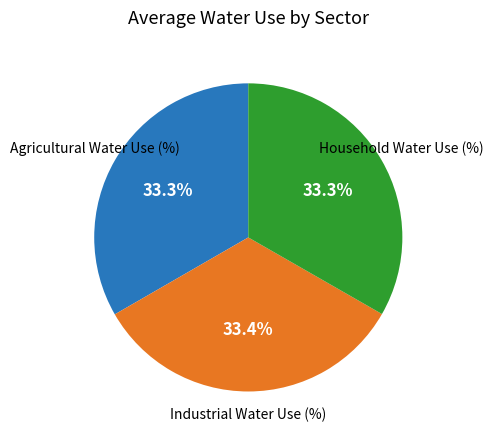

Is there any slice that represents more than half of the pie?

No